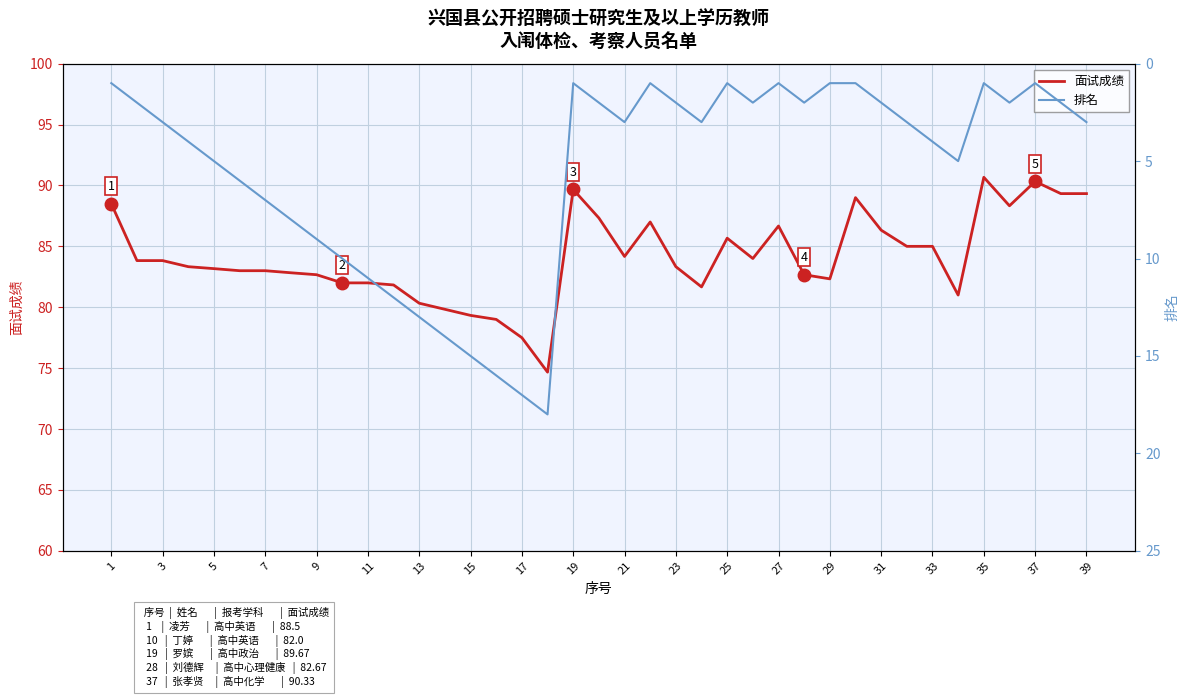

Is this an area chart (filled region under the line)?

No